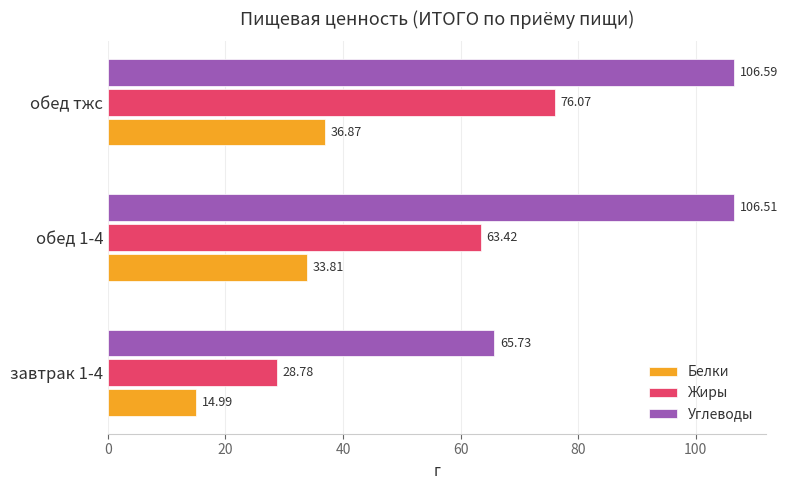

At how many categories does at least one series exceed 46?

3